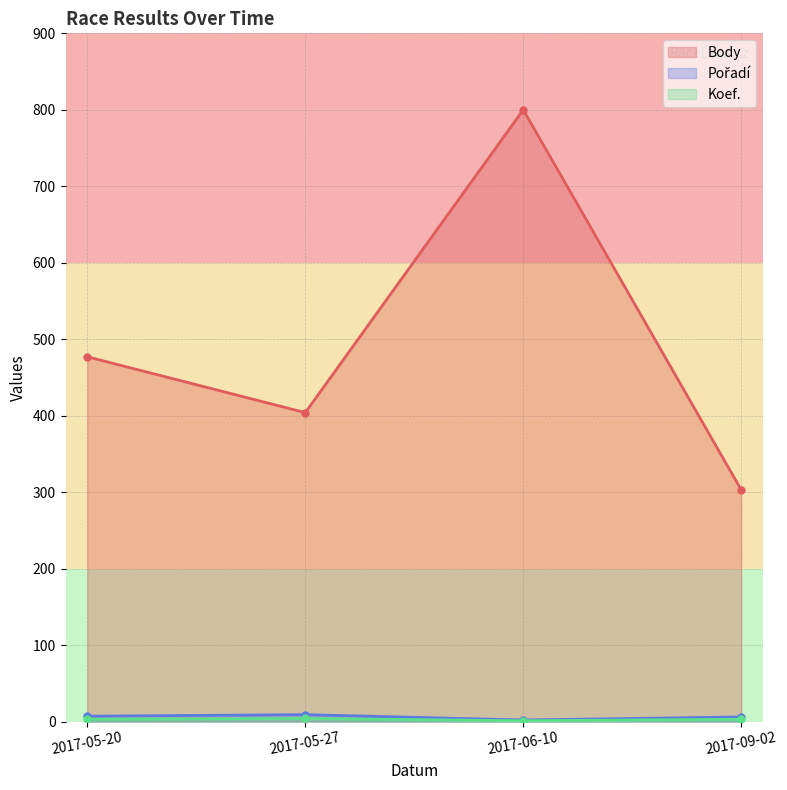

True or false: Pořadí and Koef. cross at least once.

False